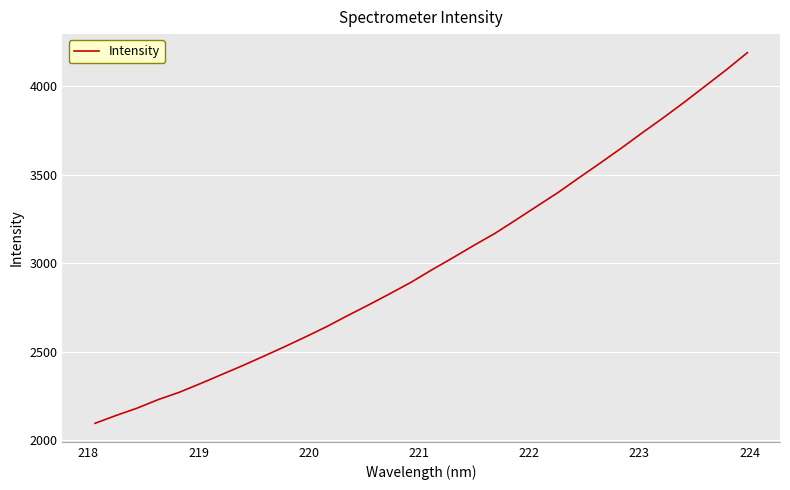

What is the minimum value shown in the chart?

2094.2